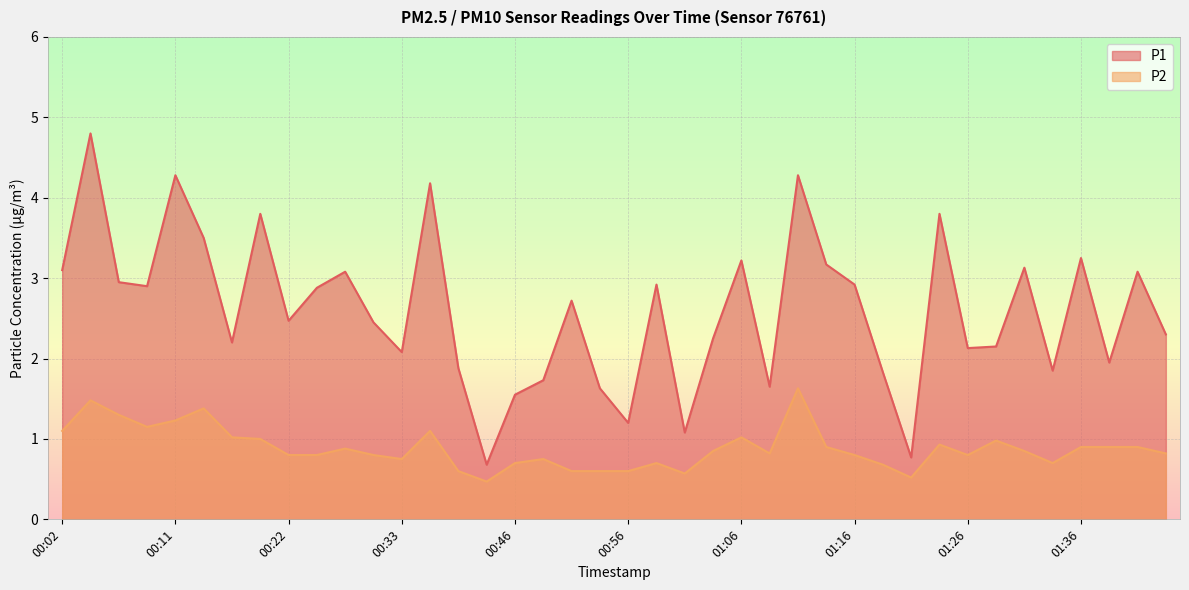

What is the sum of the P1 values at 00:44 and 01:38?

2.6